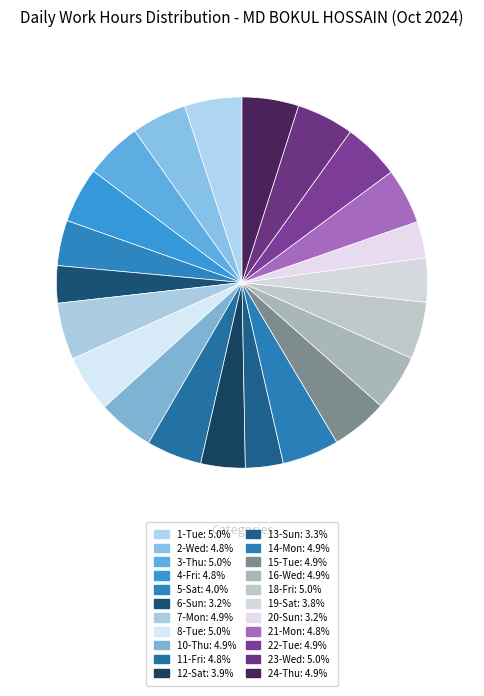

To the nearest percent, what percentage of the pie is 20-Sun?

3%